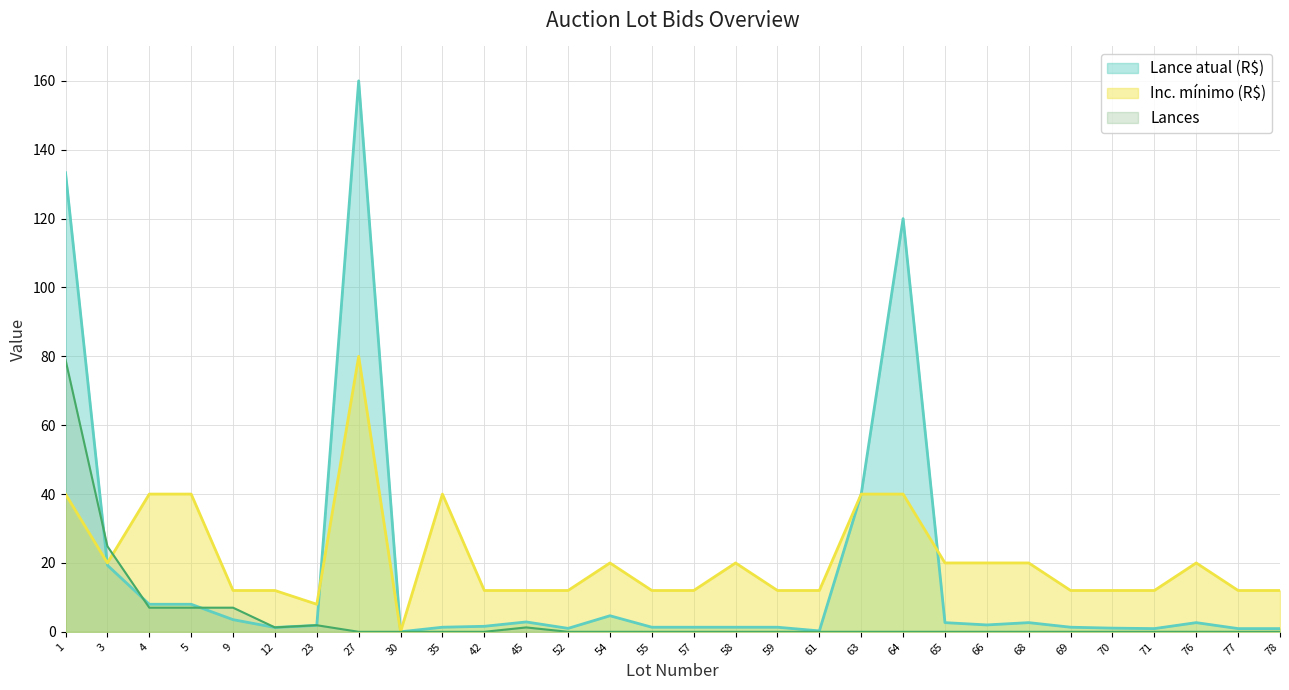

In Lances, how many points are higher than both neighbors (excluding endpoints)?

2